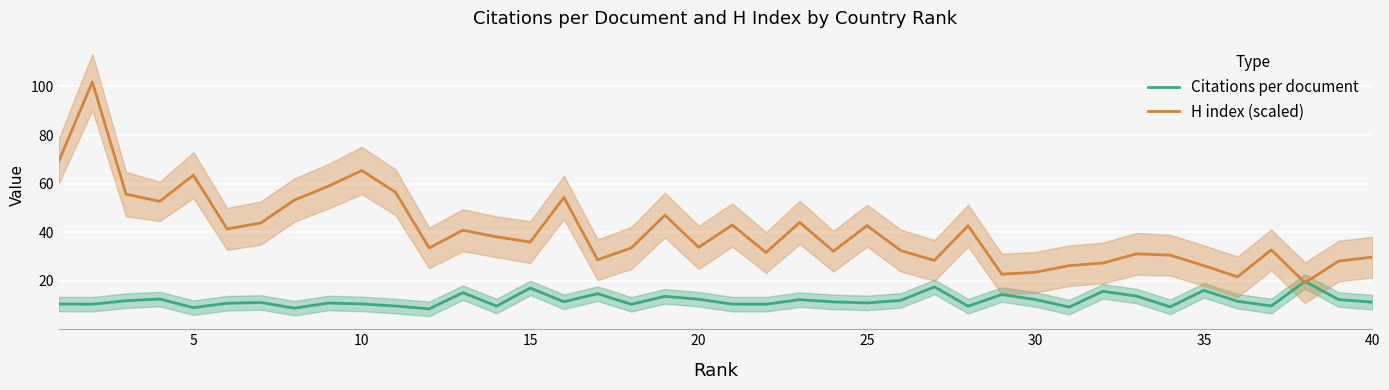

What is the minimum value for Citations per document?

8.4